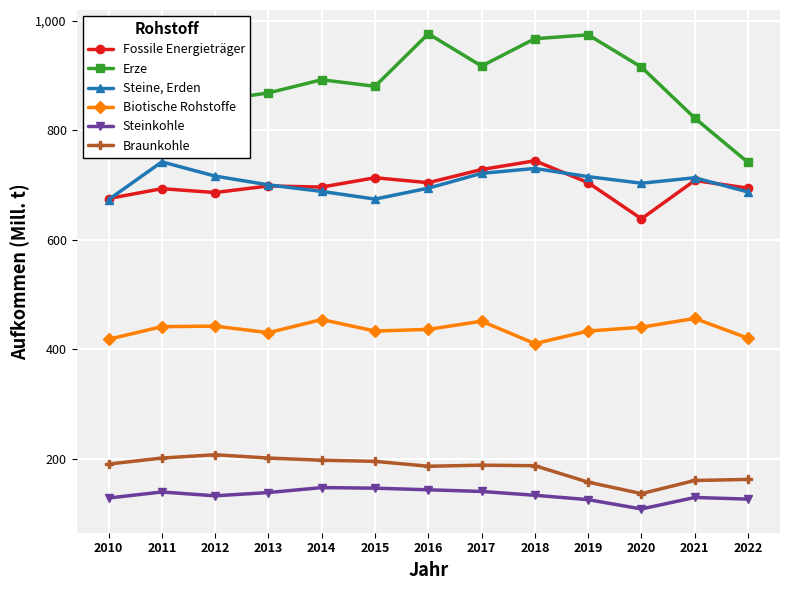

Which series has the widest spread of values?

Erze